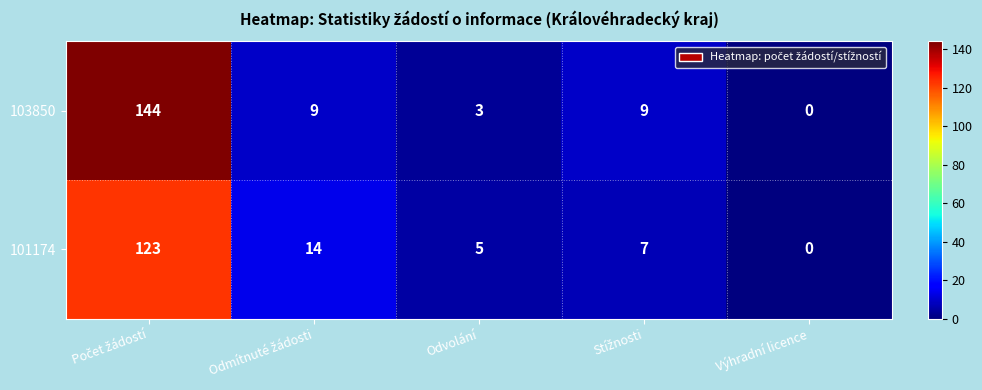

At how many categories does at least one series exceed 6?

3